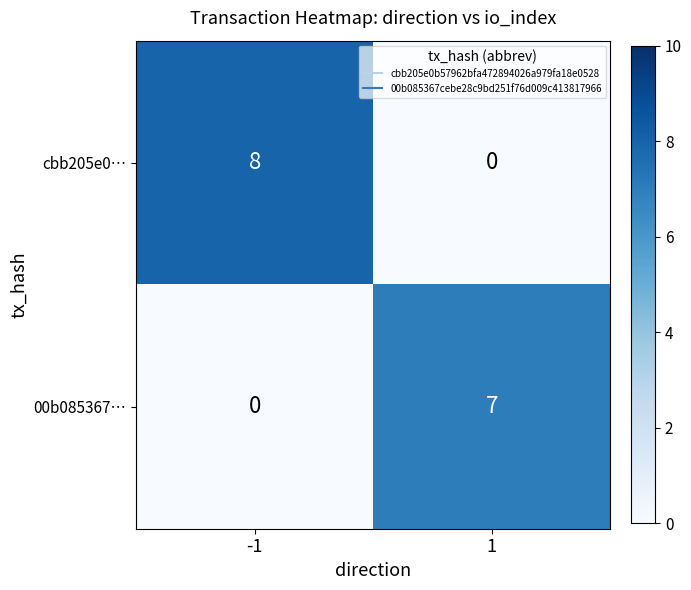

At which category is the sum across all series the highest?

-1